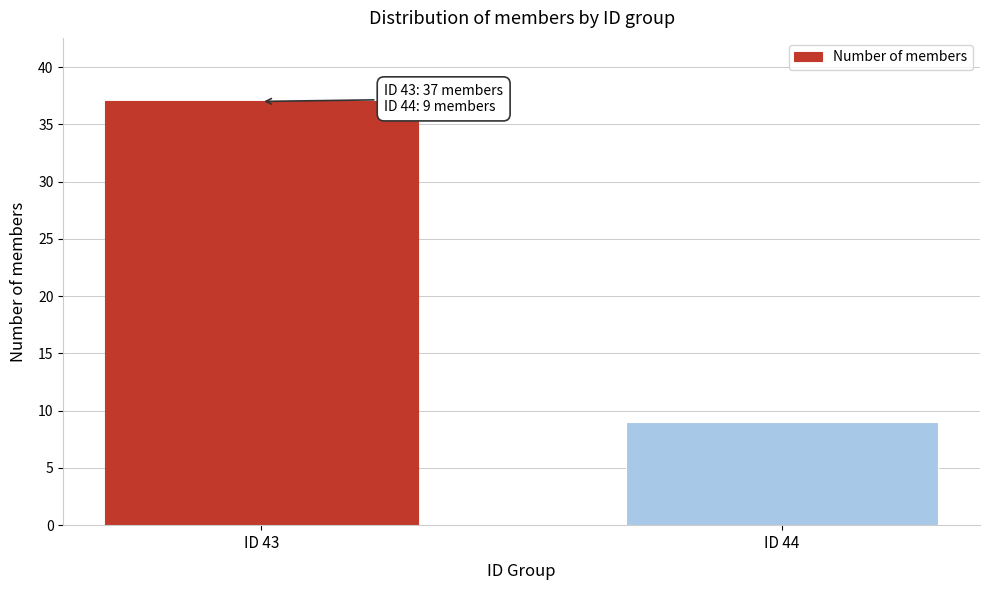

Reading right to left, what are all the values shown in this chart?

9	37